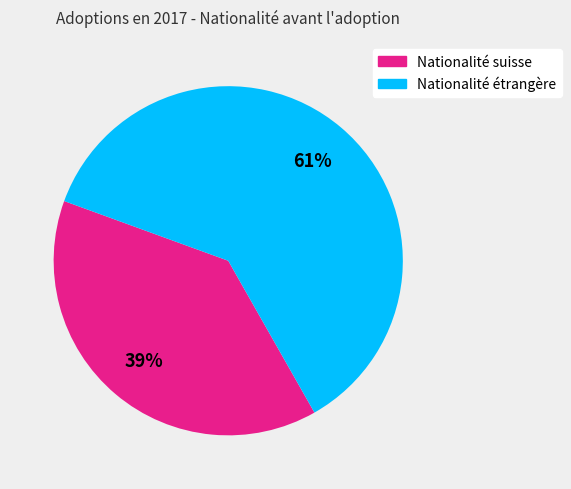

To the nearest percent, what is the average slice percentage?

50%